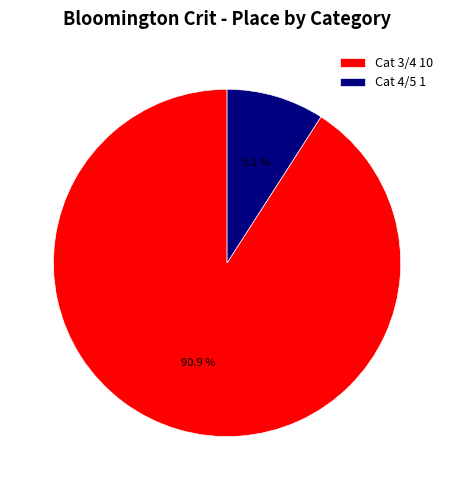

How many segments does this pie chart have?

2